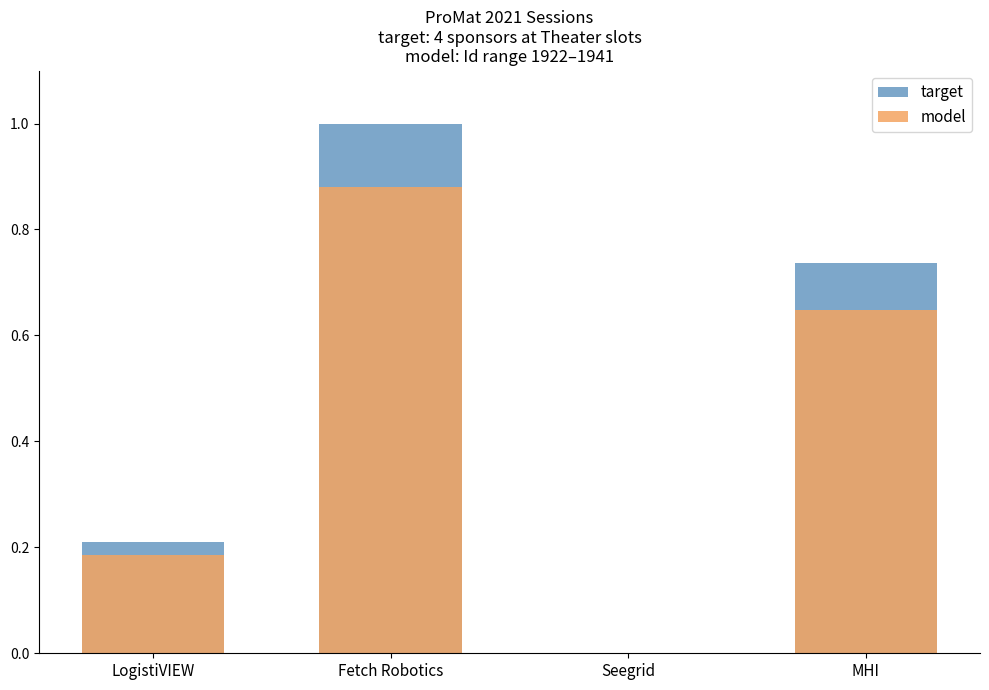

Count the model values in the range 0 to 1.

4